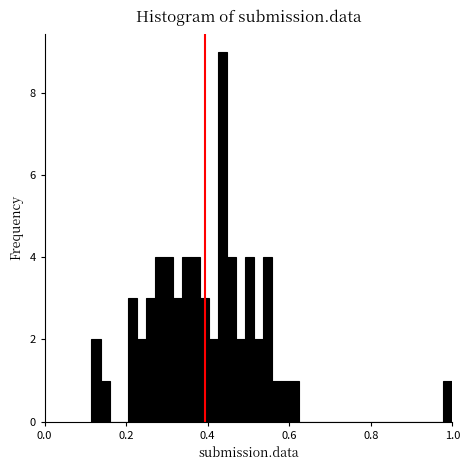

Read against the x-axis, roughly where is the centre of the tallest bar?

0.44